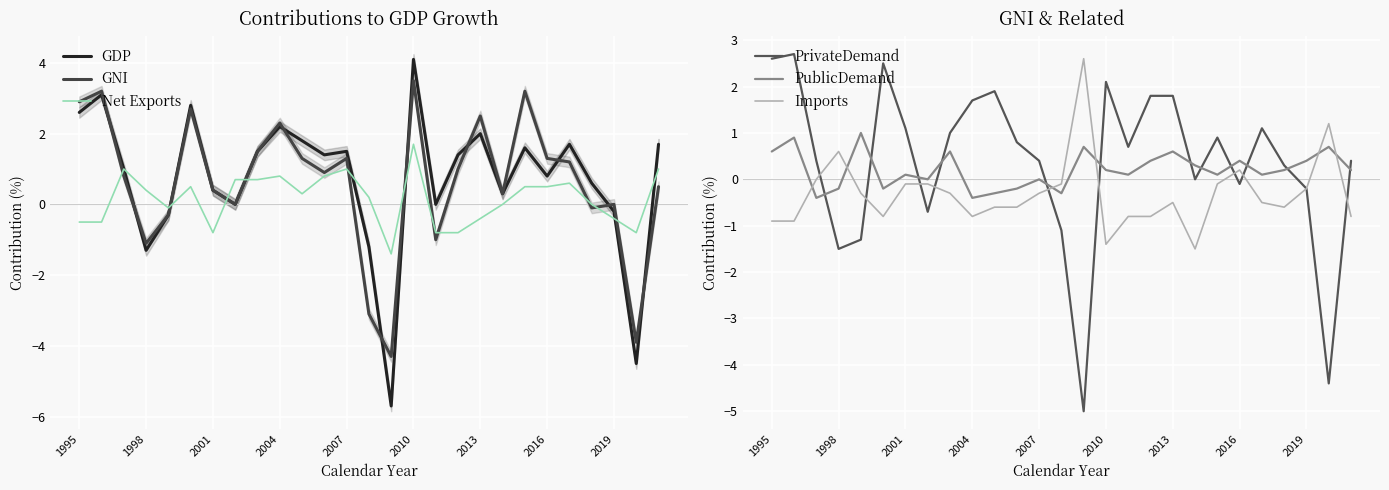

What is the highest value of the GNI series?

3.5